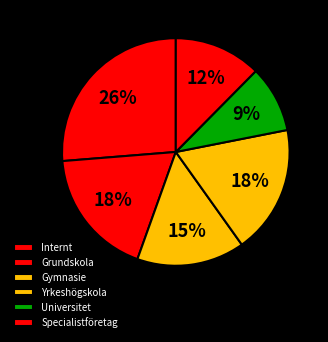

Combined, do Grundskola and Yrkeshögskola account for over 50%?

No